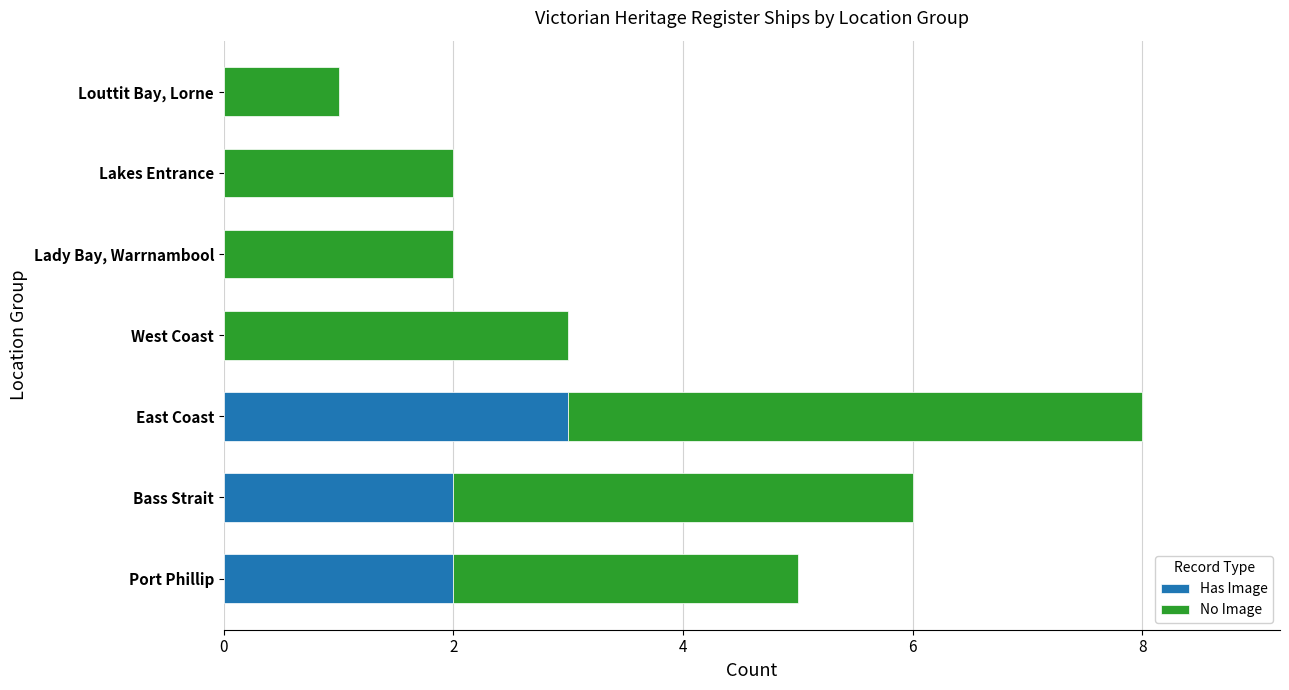

The Has Image series shows 3 at Bass Strait. True or false?

False